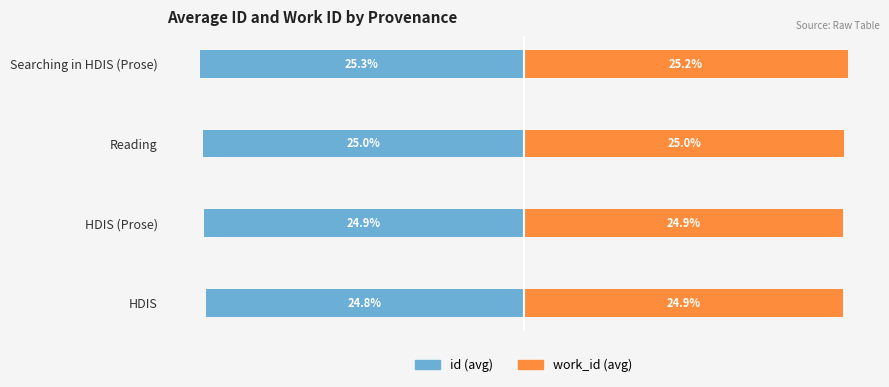

What is the average value of the id (avg) series?

-25.0